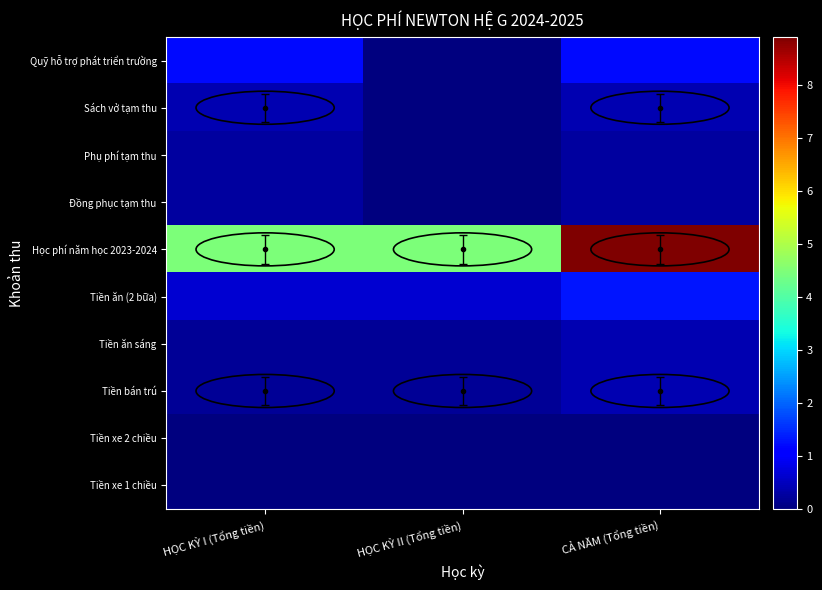

Reading left to right, transcribe all the data shown in this chart.

Quỹ hỗ trợ phát triển trường: HỌC KỲ I (Tổng tiền)=12000000	HỌC KỲ II (Tổng tiền)=0	CẢ NĂM (Tổng tiền)=12000000
Sách vở tạm thu: HỌC KỲ I (Tổng tiền)=4000000	HỌC KỲ II (Tổng tiền)=0	CẢ NĂM (Tổng tiền)=4000000
Phụ phí tạm thu: HỌC KỲ I (Tổng tiền)=2700000	HỌC KỲ II (Tổng tiền)=0	CẢ NĂM (Tổng tiền)=2700000
Đồng phục tạm thu: HỌC KỲ I (Tổng tiền)=2500000	HỌC KỲ II (Tổng tiền)=0	CẢ NĂM (Tổng tiền)=2500000
Học phí năm học 2023-2024: HỌC KỲ I (Tổng tiền)=44500000	HỌC KỲ II (Tổng tiền)=44500000	CẢ NĂM (Tổng tiền)=89000000
Tiền ăn (2 bữa): HỌC KỲ I (Tổng tiền)=6500000	HỌC KỲ II (Tổng tiền)=6500000	CẢ NĂM (Tổng tiền)=13000000
Tiền ăn sáng: HỌC KỲ I (Tổng tiền)=2000000	HỌC KỲ II (Tổng tiền)=2000000	CẢ NĂM (Tổng tiền)=4000000
Tiền bán trú: HỌC KỲ I (Tổng tiền)=2000000	HỌC KỲ II (Tổng tiền)=2000000	CẢ NĂM (Tổng tiền)=4000000
Tiền xe 2 chiều: HỌC KỲ I (Tổng tiền)=0	HỌC KỲ II (Tổng tiền)=0	CẢ NĂM (Tổng tiền)=0
Tiền xe 1 chiều: HỌC KỲ I (Tổng tiền)=0	HỌC KỲ II (Tổng tiền)=0	CẢ NĂM (Tổng tiền)=0